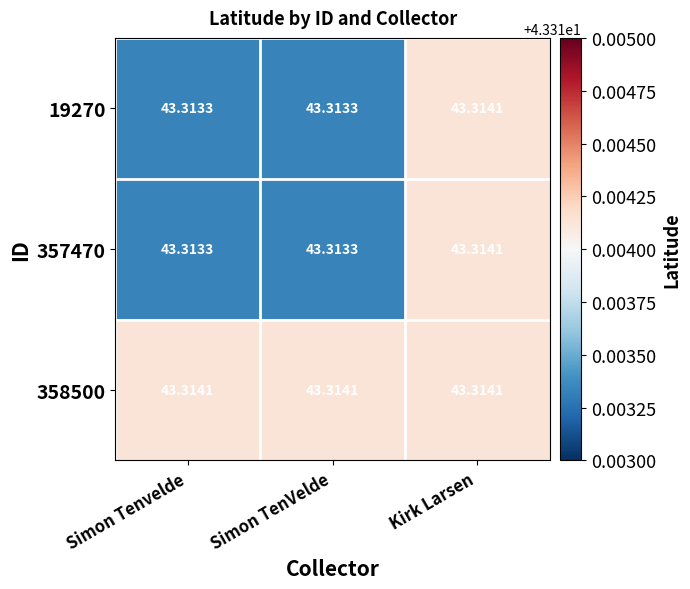

At which category is the sum across all series the highest?

Kirk Larsen